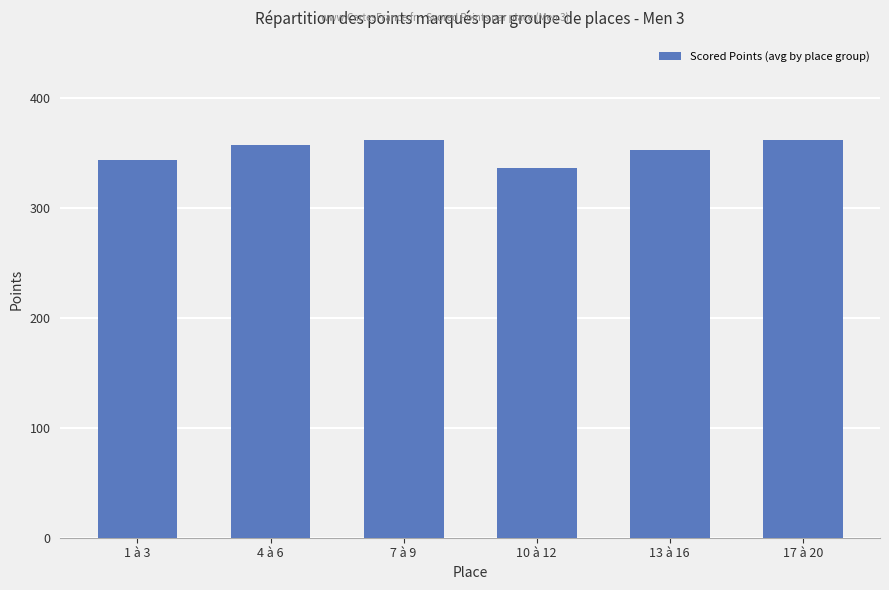

Read the value at 7 à 9.

361.8